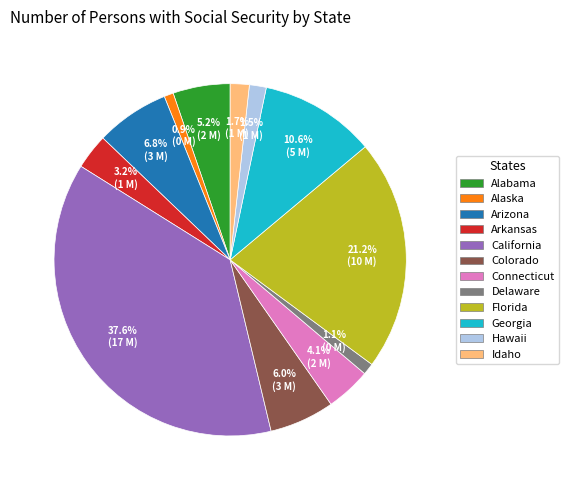

To the nearest percent, what percentage of the pie is Idaho?

2%